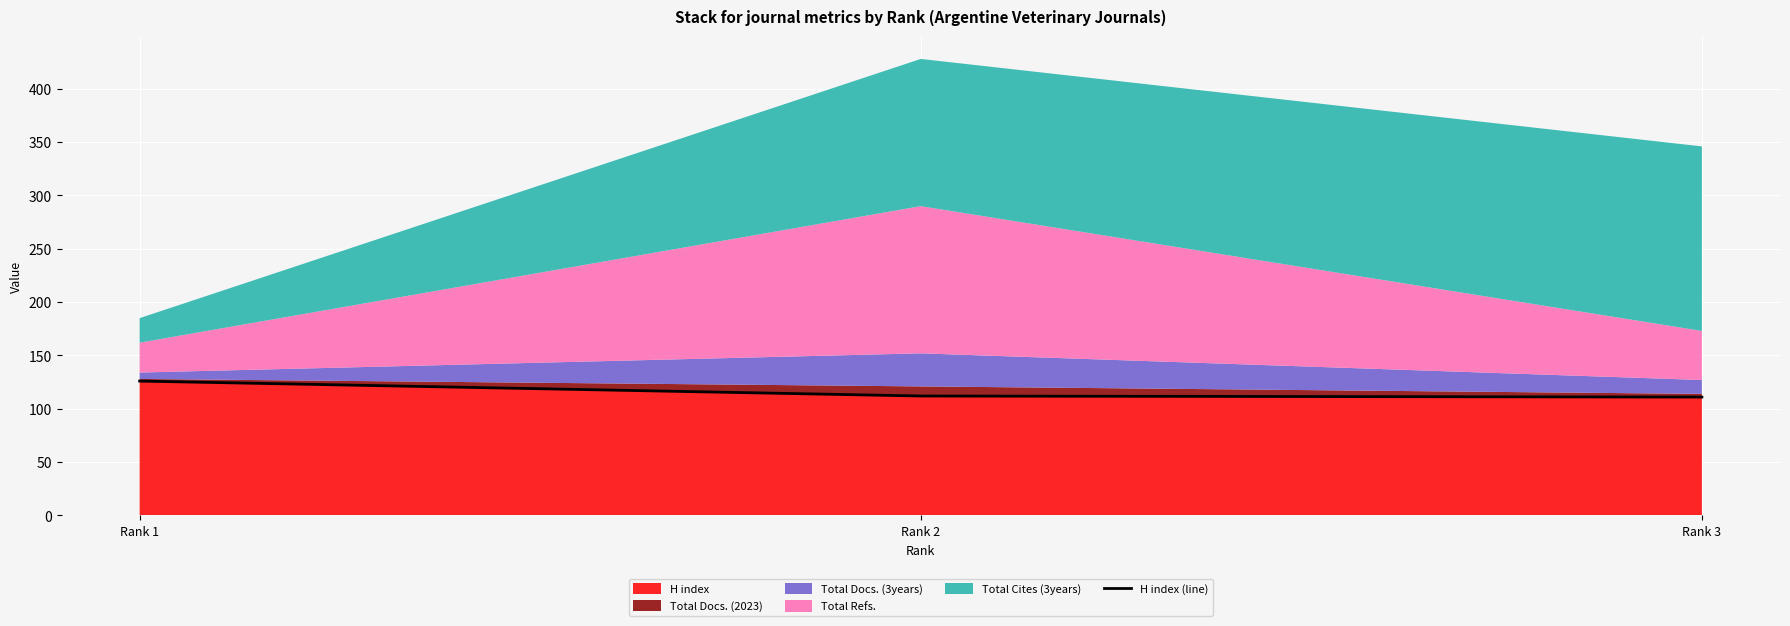

What is the sum of the values at Rank 3 and Rank 2?

223